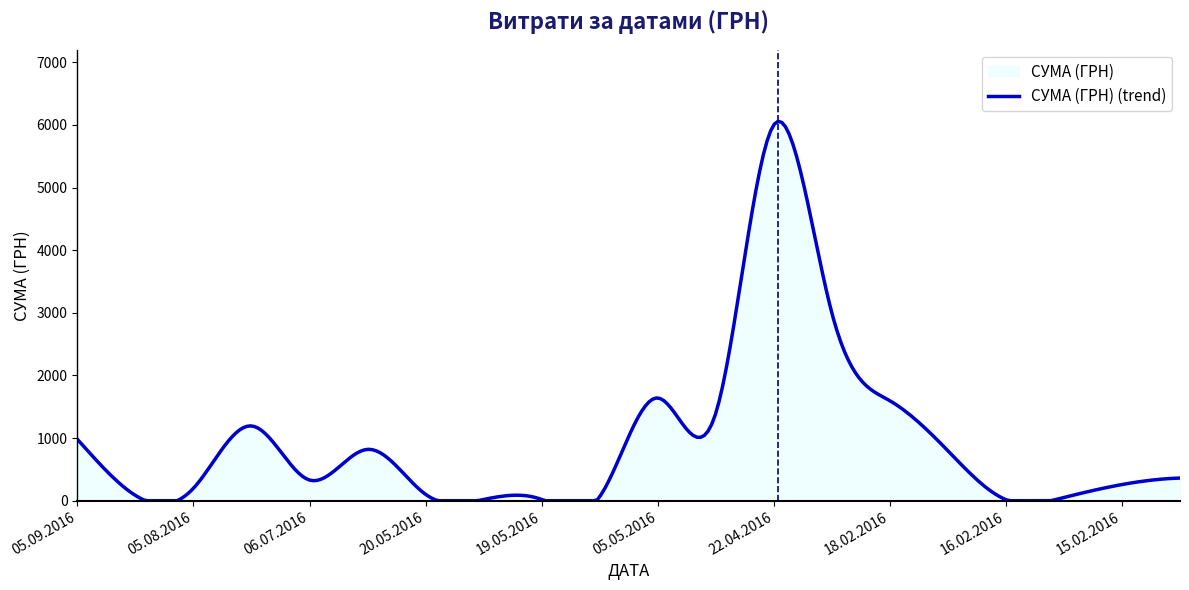

Reading left to right, what are all the values shown in this chart?

05.09.2016=979.2	22.08.2016=84.4	05.08.2016=199.5	22.07.2016=1193.9	06.07.2016=330.0	02.07.2016=820.0	20.05.2016=101.7	19.05.2016=20.0	19.05.2016=19.9	05.05.2016=64.5	05.05.2016=1640.6	29.04.2016=1394.8	22.04.2016=6000.0	29.02.2016=3000.0	18.02.2016=1596.0	18.02.2016=798.0	16.02.2016=17.1	16.02.2016=51.4	15.02.2016=258.4	15.02.2016=361.8